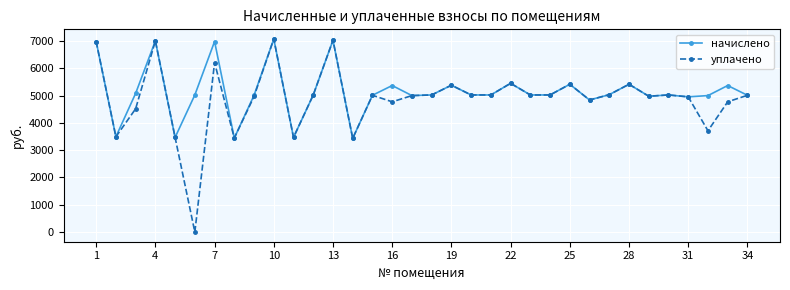

What is the value of the начислено point at the 1st from the left?

6981.1